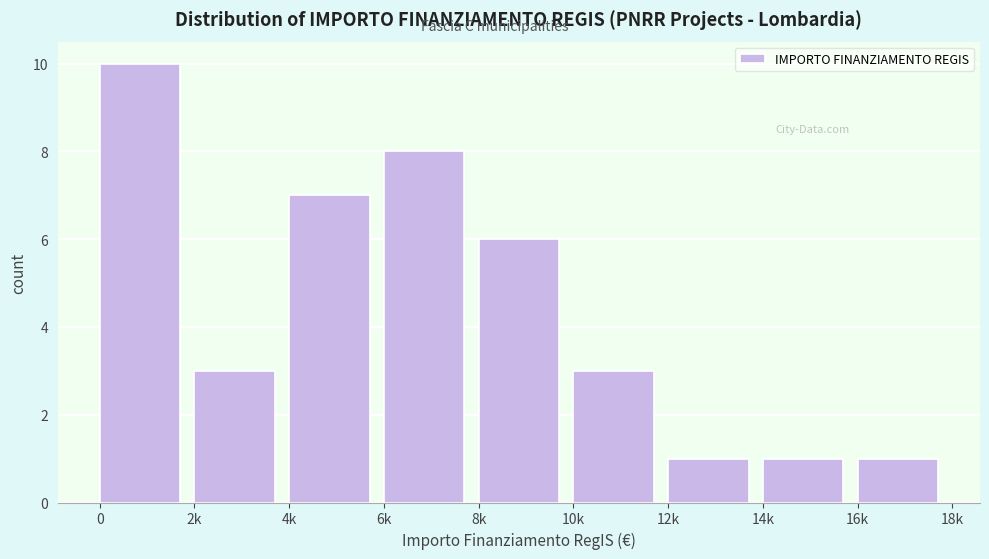

Reading right to left, transcribe all the data shown in this chart.

1	1	1	3	6	8	7	3	10